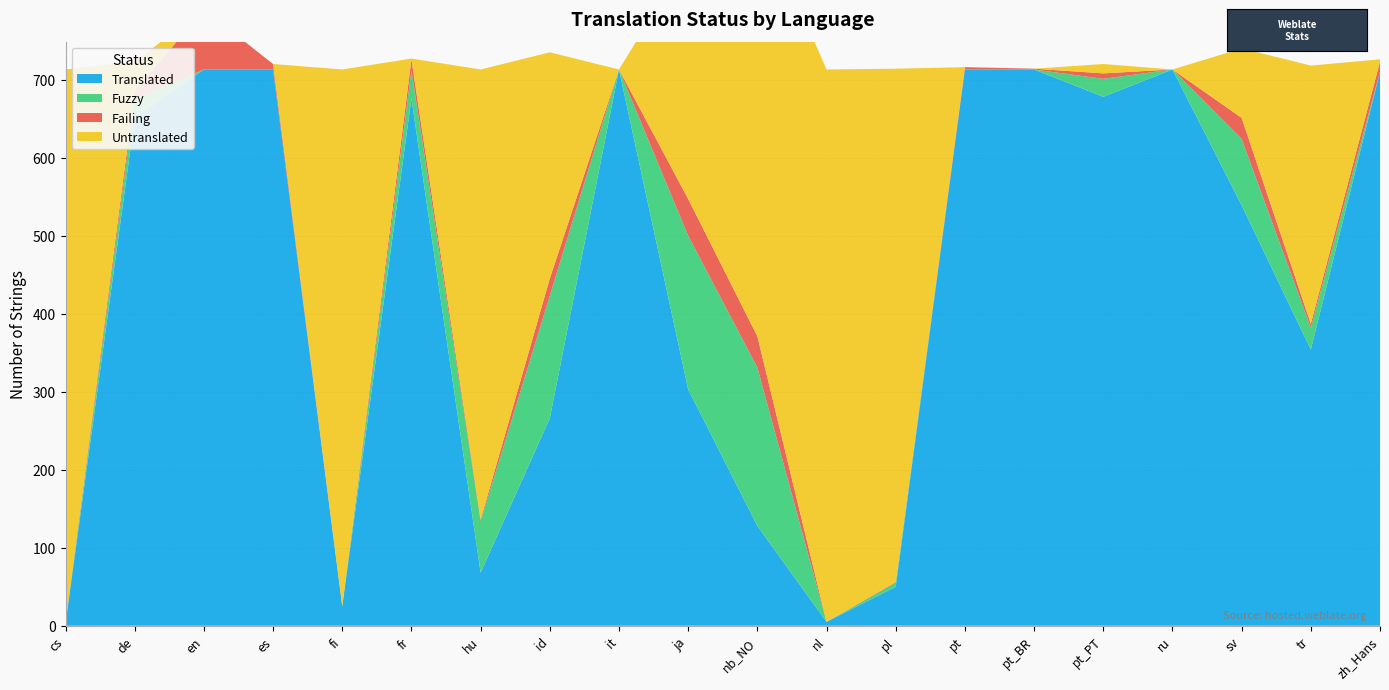

Reading left to right, transcribe all the data shown in this chart.

Translated: 3	651	713	713	25	676	68	266	713	303	128	5	50	713	713	678	713	539	354	710
Fuzzy: 0	24	0	0	0	36	66	157	0	197	203	0	5	0	0	23	0	85	28	0
Failing: 1	10	77	7	0	14	2	22	0	47	40	0	1	3	1	7	0	27	5	13
Untranslated: 709	38	0	0	688	1	577	290	0	310	545	708	658	0	0	12	0	89	331	3